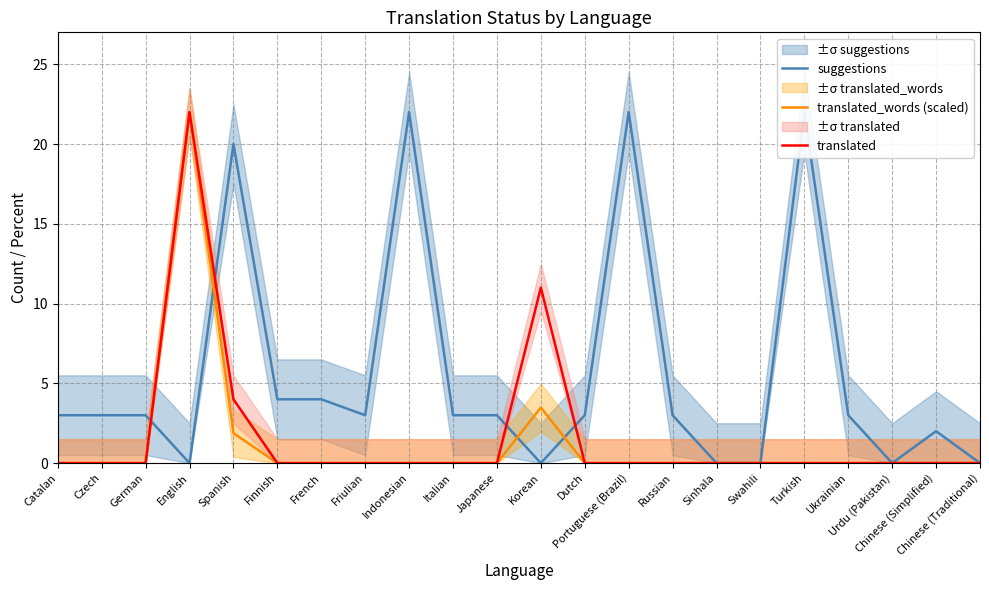

What is the total value across all series at Spanish?

25.9